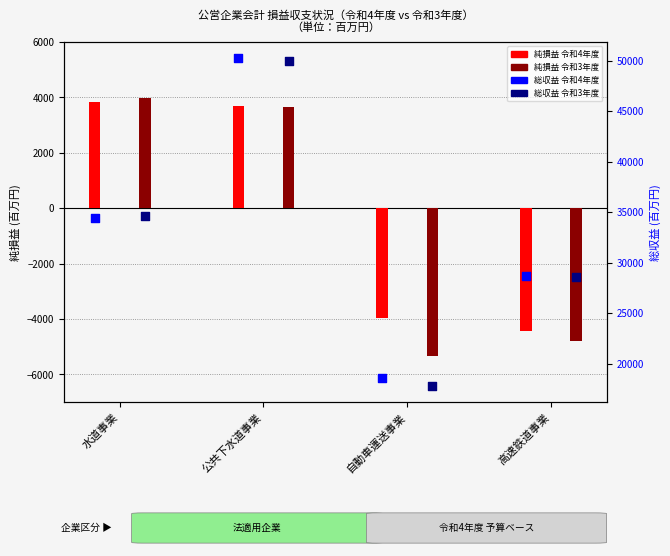

Which series contains the highest Y value?

総収益_令和4年度